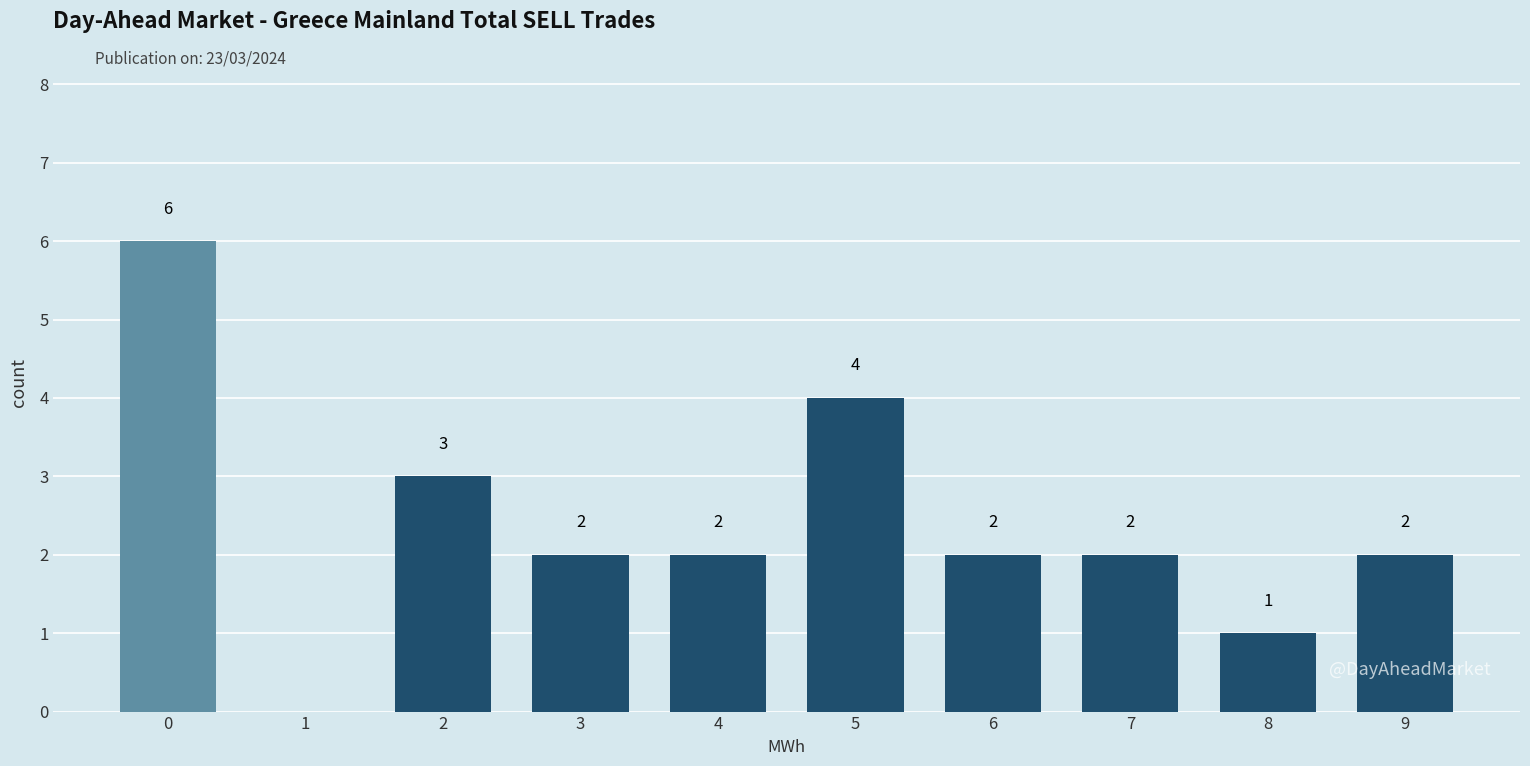

Reading left to right, transcribe all the data shown in this chart.

0=6	1=0	2=3	3=2	4=2	5=4	6=2	7=2	8=1	9=2